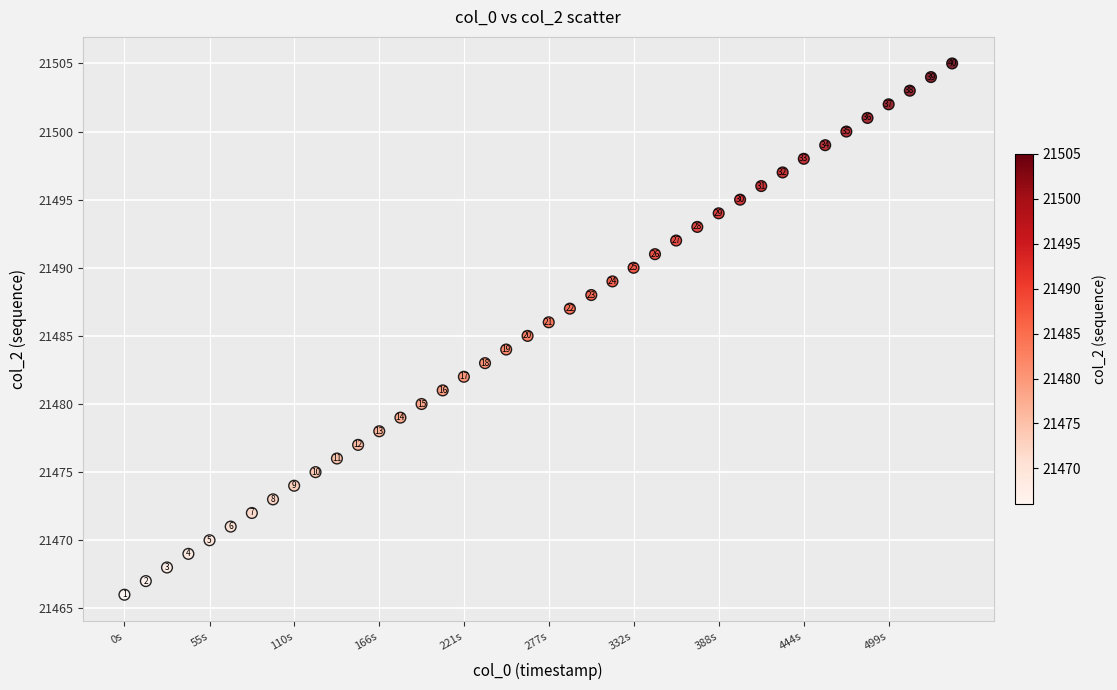

What is the range of Y values (max minus min)?

39